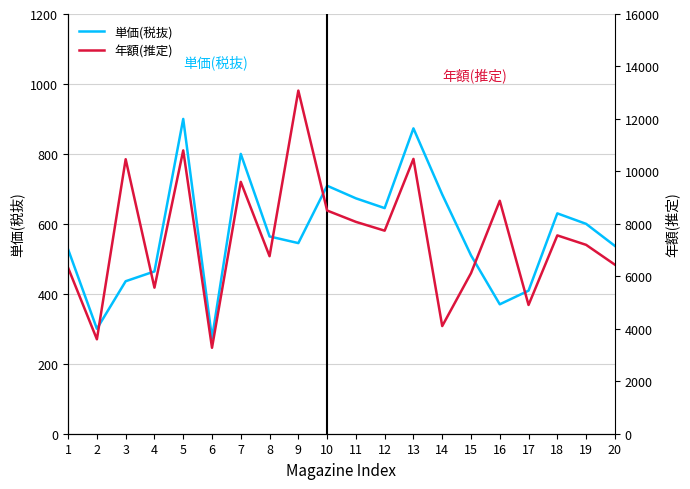

Is the value of 年額(推定) at 4 greater than the value of 単価(税抜) at 14?

Yes